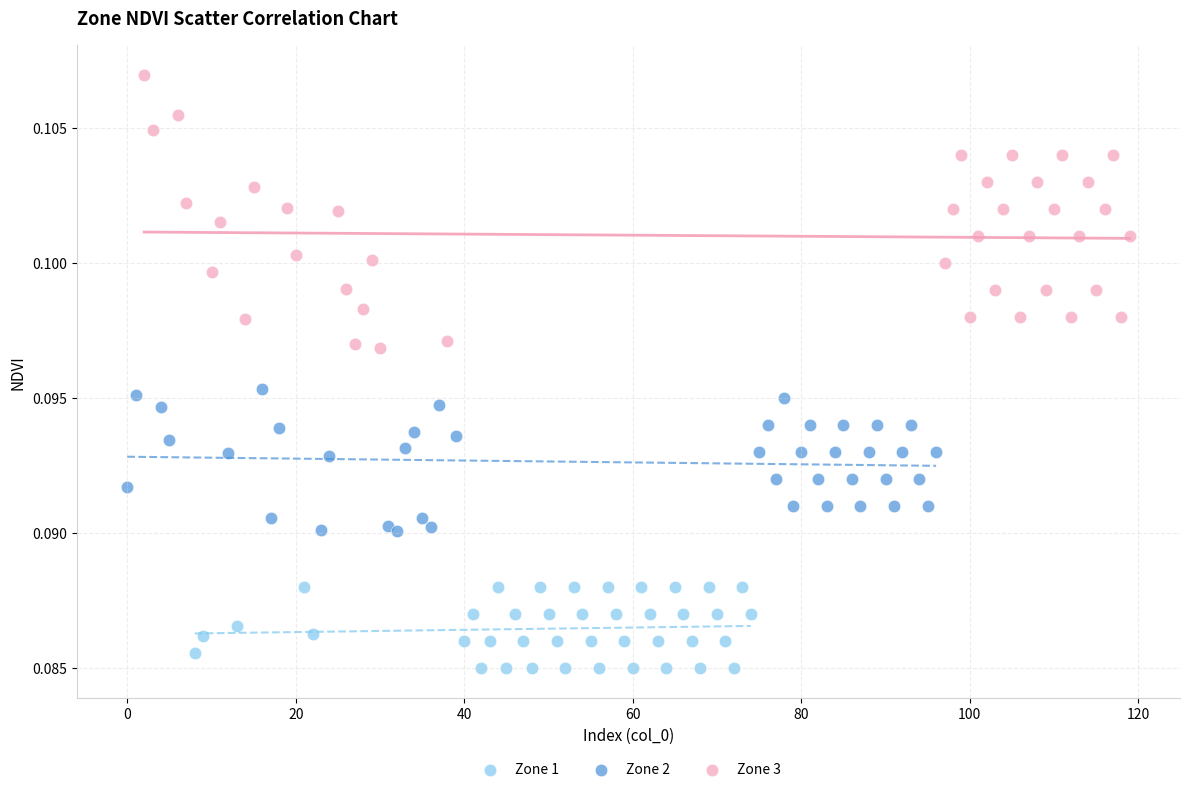

Which series reaches the minimum Y coordinate?

Zone 1